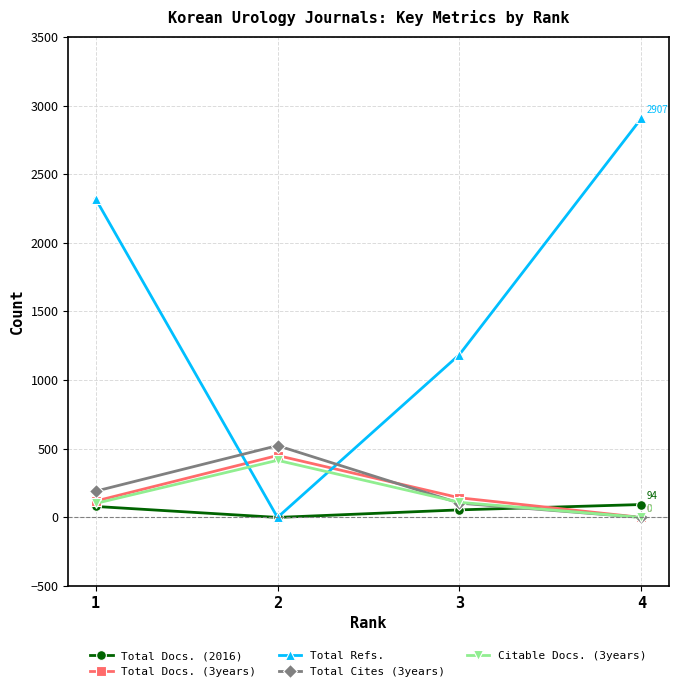

The Total Refs. series shows 1998 at 2. True or false?

False